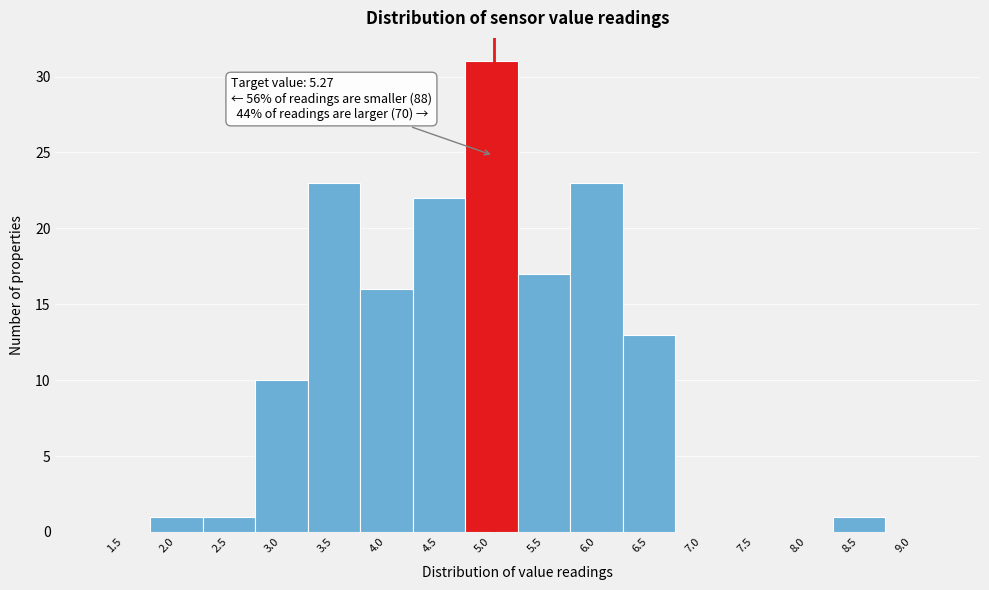

Reading right to left, list all the values displayed in this chart.

9.0=0	8.5=1	8.0=0	7.5=0	7.0=0	6.5=13	6.0=23	5.5=17	5.0=31	4.5=22	4.0=16	3.5=23	3.0=10	2.5=1	2.0=1	1.5=0